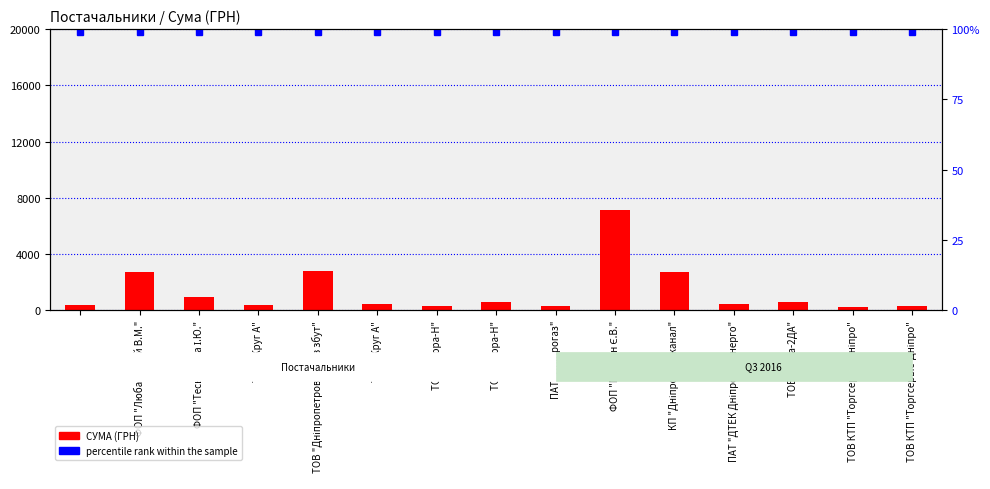

Rank the series by their average value, from lowest to highest.

percentile rank within the sample, СУМА (ГРН)